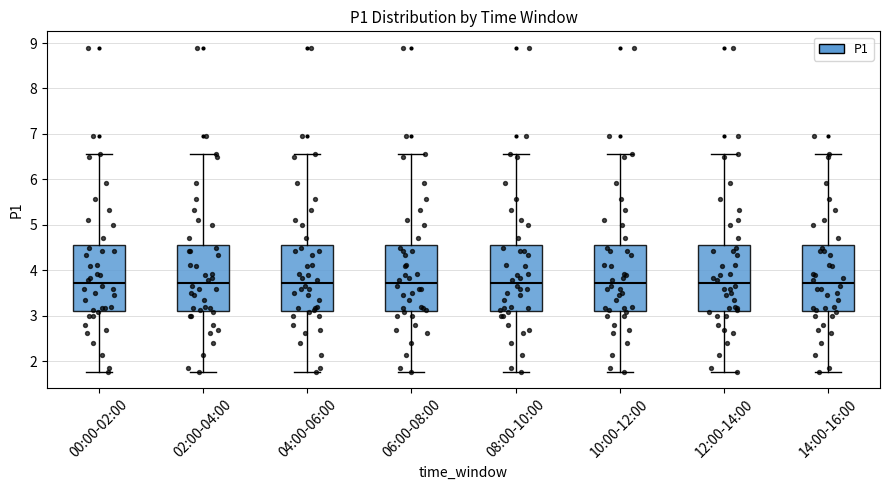

Reading left to right, transcribe this box plot: for each box, give where its median line is, the range the box spans, and where its two whiskers end, as read against the y-axis. The values are not printed on the chart, so give them approximately, as read against the axis.

00:00-02:00: median 3.7, box 3.1 to 4.6, whiskers 1.8 to 6.6
02:00-04:00: median 3.7, box 3.1 to 4.6, whiskers 1.8 to 6.6
04:00-06:00: median 3.7, box 3.1 to 4.6, whiskers 1.8 to 6.6
06:00-08:00: median 3.7, box 3.1 to 4.6, whiskers 1.8 to 6.6
08:00-10:00: median 3.7, box 3.1 to 4.6, whiskers 1.8 to 6.6
10:00-12:00: median 3.7, box 3.1 to 4.6, whiskers 1.8 to 6.6
12:00-14:00: median 3.7, box 3.1 to 4.6, whiskers 1.8 to 6.6
14:00-16:00: median 3.7, box 3.1 to 4.6, whiskers 1.8 to 6.6